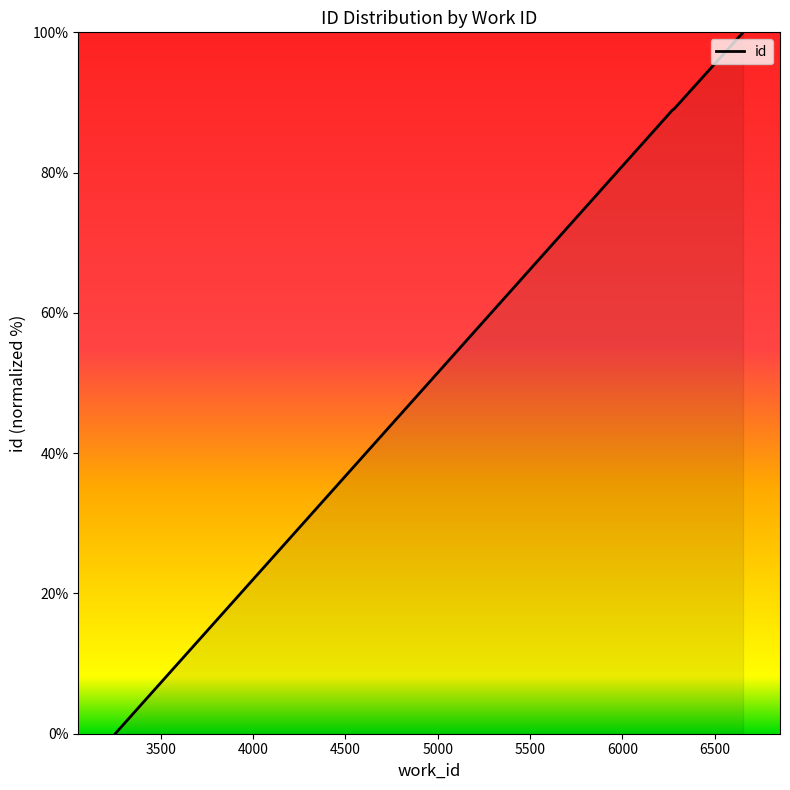

True or false: there are more than 2 points higher than both neighbors.

False